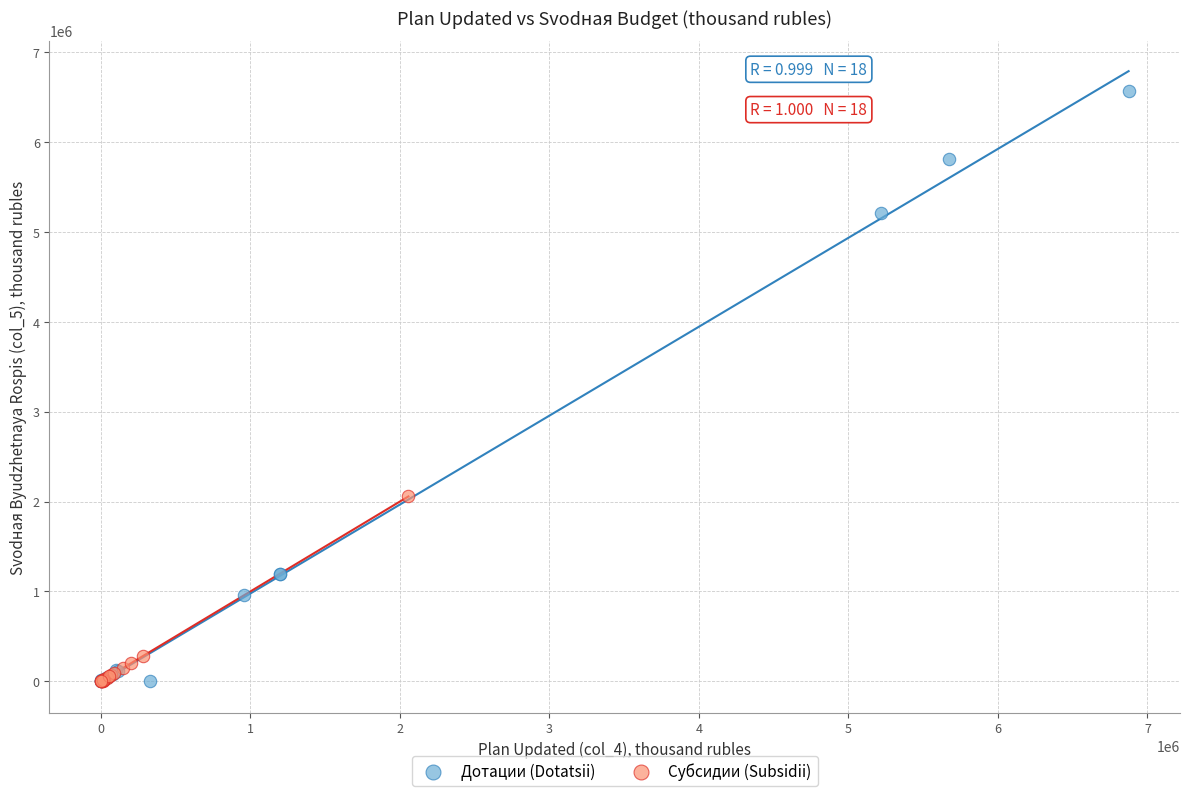

Which series has the largest Y range (max minus min)?

Дотации (Dotatsii)